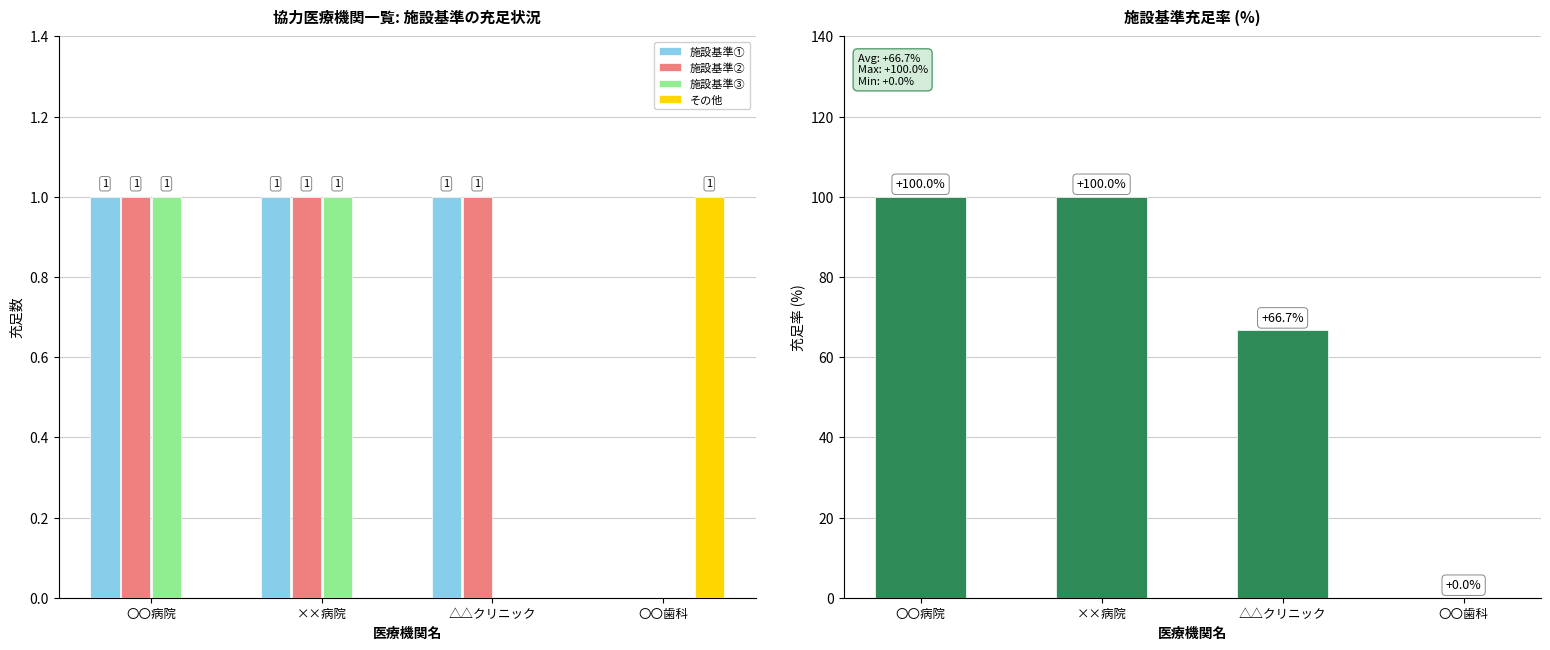

List the series in order of their peak value, lowest first.

施設基準①, 施設基準②, 施設基準③, その他, 充足率